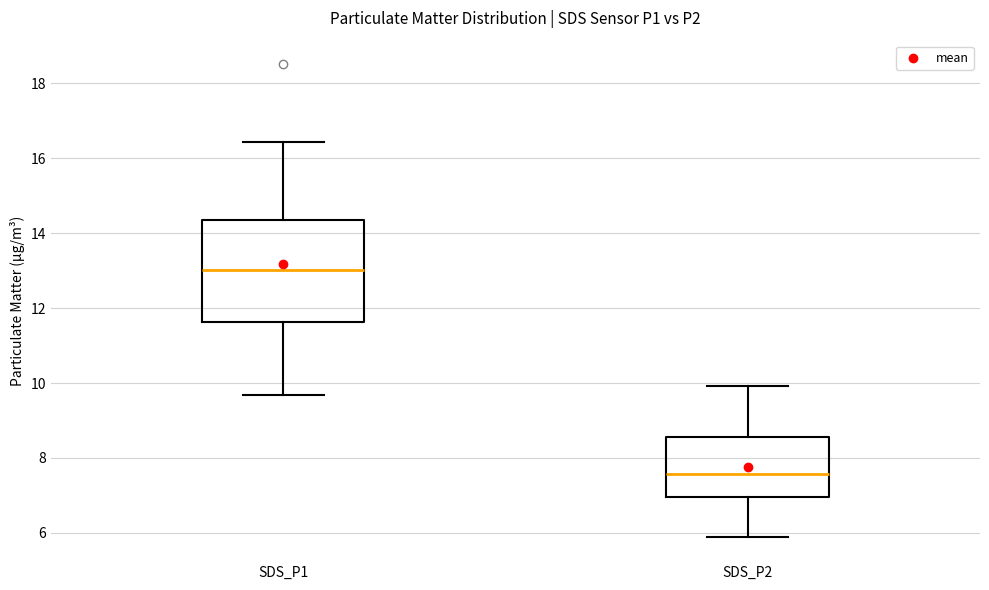

Reading left to right, read every box against the y-axis: the position of its median line, the range the box covers, and the ends of its whiskers. The values are not printed on the chart, so give them approximately, as read against the axis.

SDS_P1: median 13.0, box 11.6 to 14.4, whiskers 9.6 to 16.4
SDS_P2: median 7.6, box 7.0 to 8.6, whiskers 5.8 to 10.0